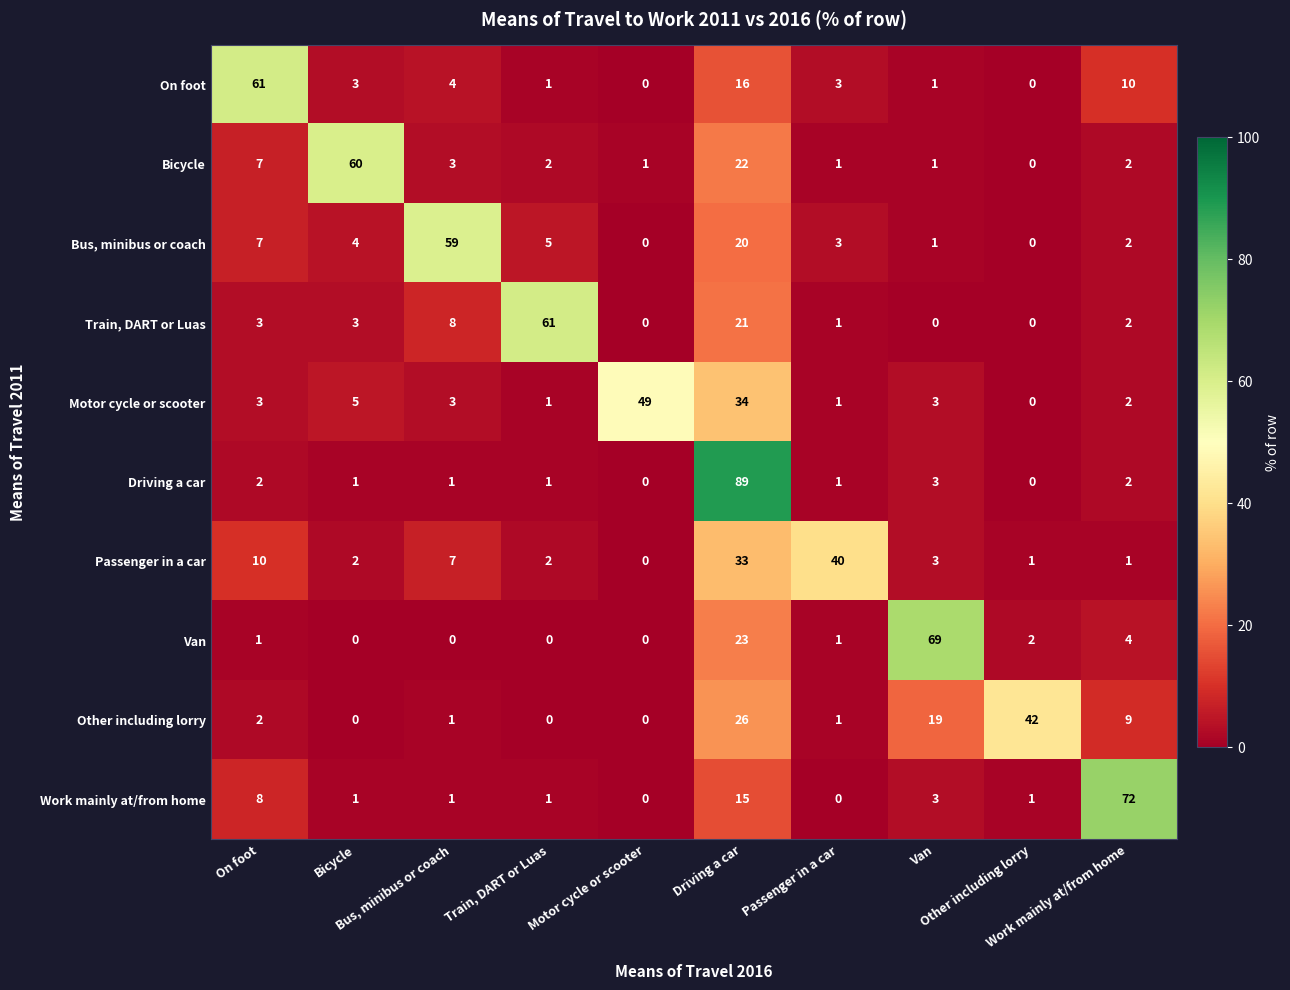

What is the greatest value displayed?

89